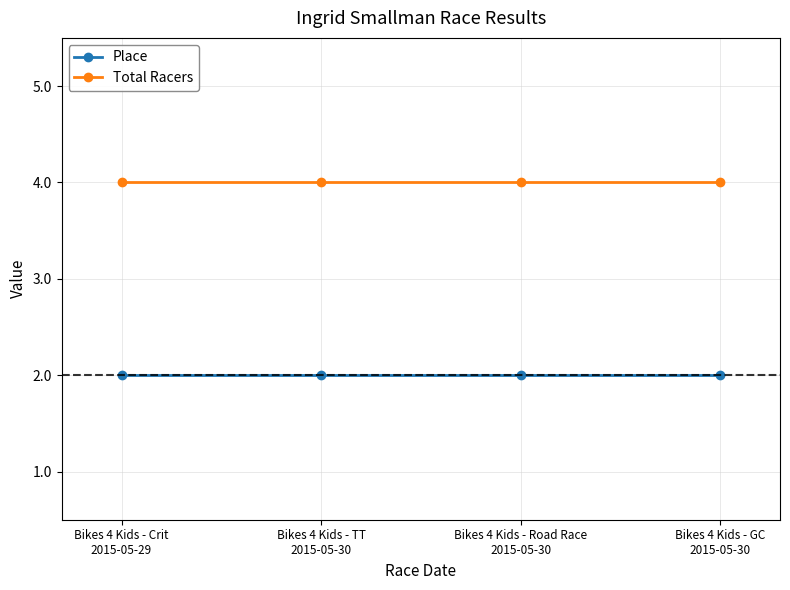

What value does the Total Racers series have at Bikes 4 Kids - TT
2015-05-30?

4